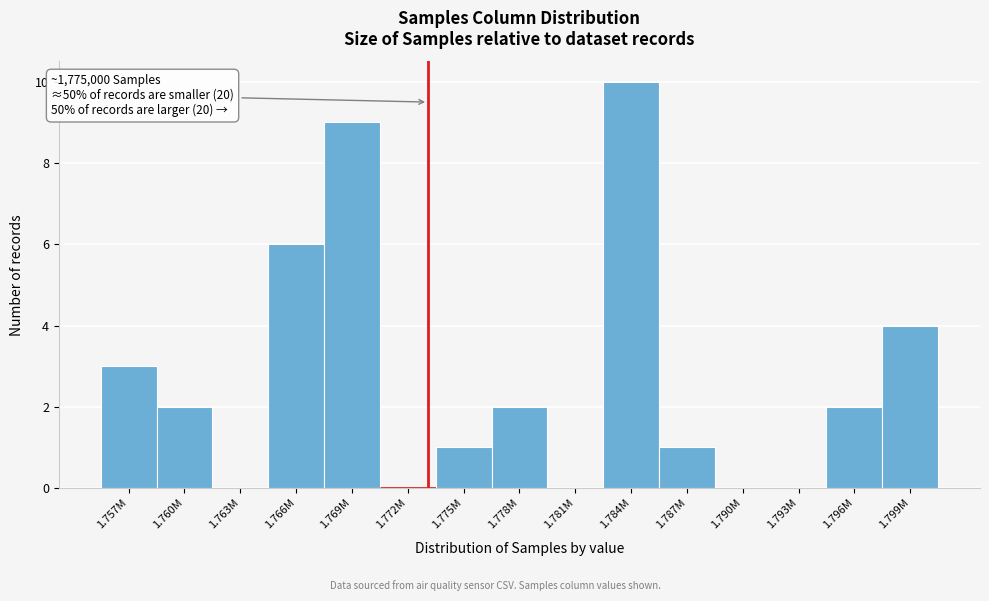

Reading left to right, list all the values displayed in this chart.

1.757M=3	1.760M=2	1.763M=0	1.766M=6	1.769M=9	1.772M=0	1.775M=1	1.778M=2	1.781M=0	1.784M=10	1.787M=1	1.790M=0	1.793M=0	1.796M=2	1.799M=4